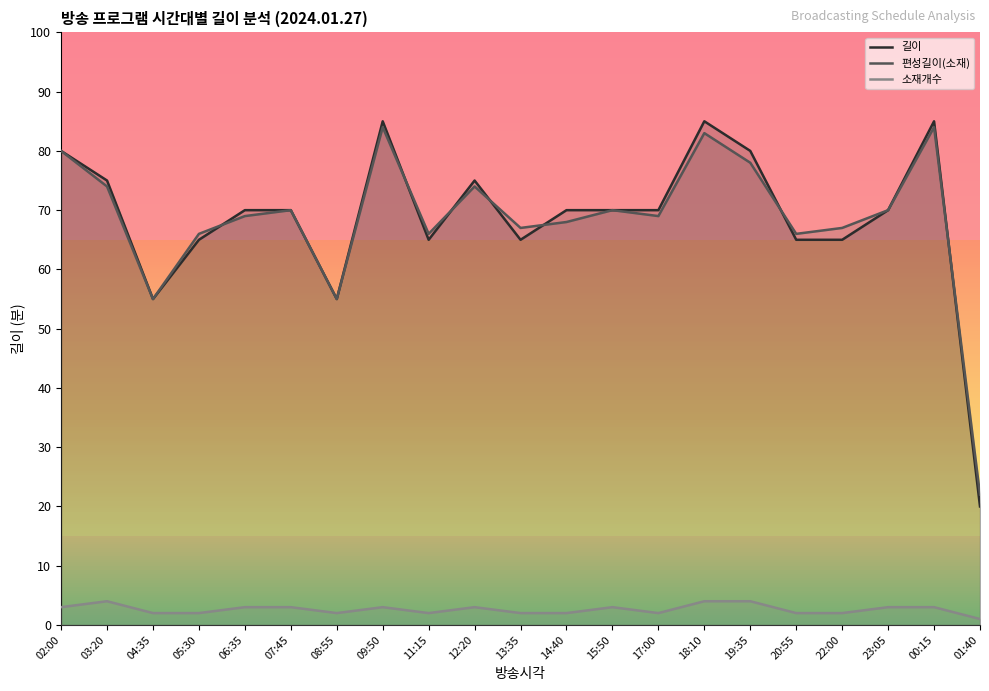

Where is 편성길이(소재) nearest to the value 53?

04:35